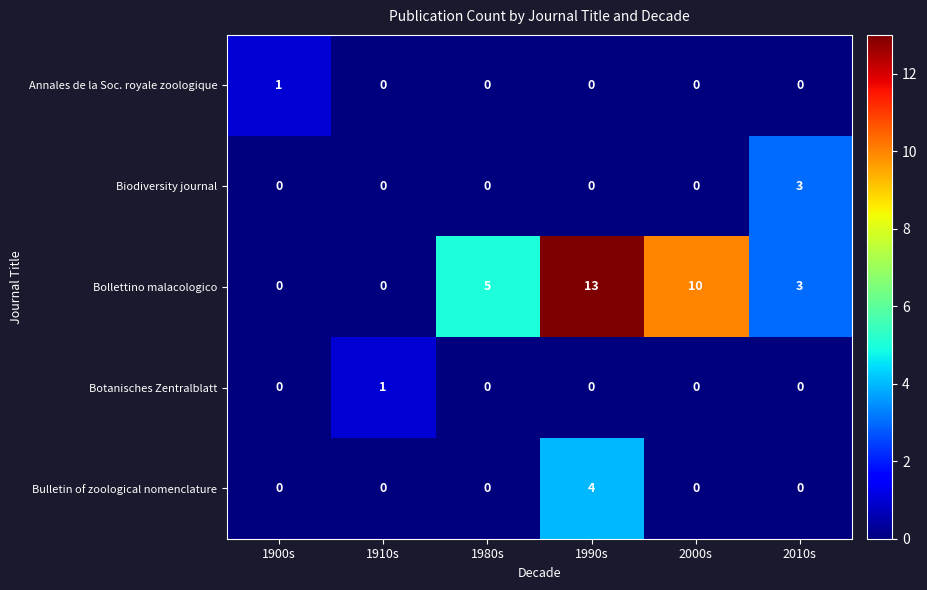

Reading right to left, transcribe all the data shown in this chart.

Annales de la Soc. royale zoologique: 2010s=0	2000s=0	1990s=0	1980s=0	1910s=0	1900s=1
Biodiversity journal: 2010s=3	2000s=0	1990s=0	1980s=0	1910s=0	1900s=0
Bollettino malacologico: 2010s=3	2000s=10	1990s=13	1980s=5	1910s=0	1900s=0
Botanisches Zentralblatt: 2010s=0	2000s=0	1990s=0	1980s=0	1910s=1	1900s=0
Bulletin of zoological nomenclature: 2010s=0	2000s=0	1990s=4	1980s=0	1910s=0	1900s=0